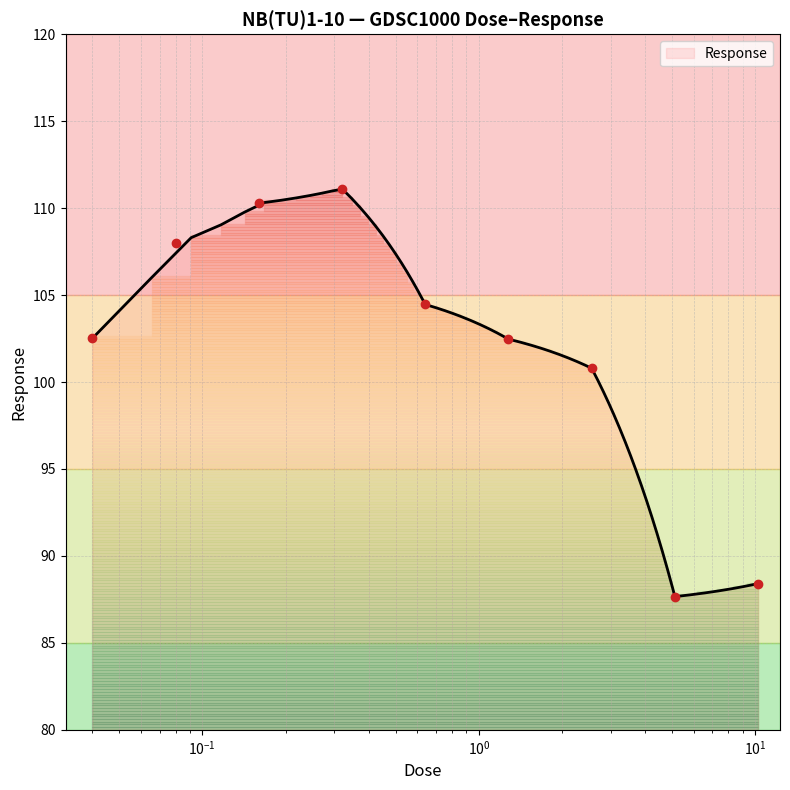

Approximately how many times larger is the value at 5.12 compared to 0.16?

0.8